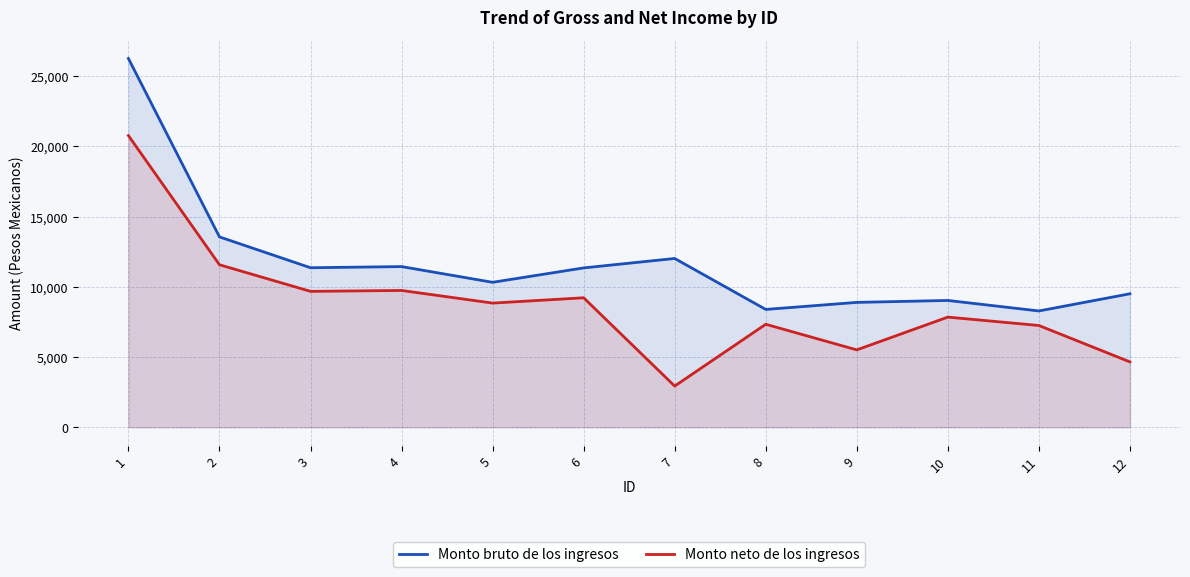

What is the value of the Monto bruto de los ingresos point at the 8th from the left?

8392